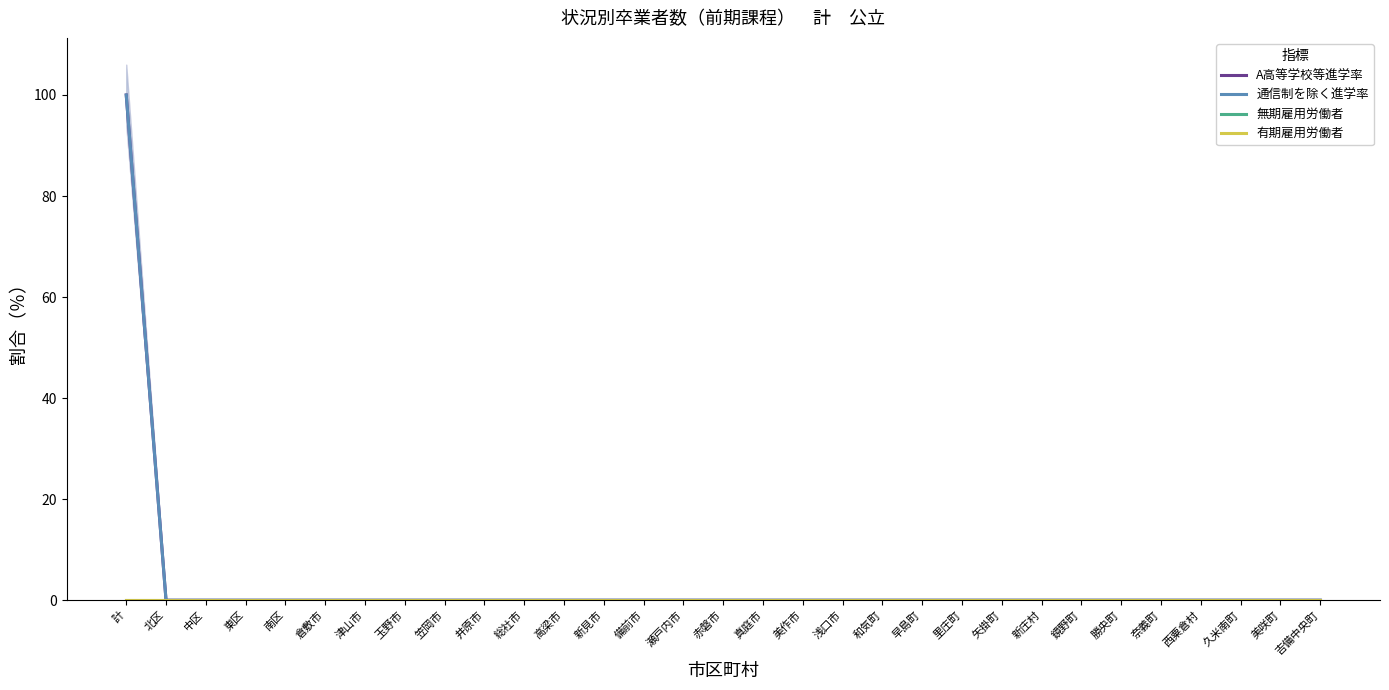

At which label is 有期雇用労働者 closest to 0?

計